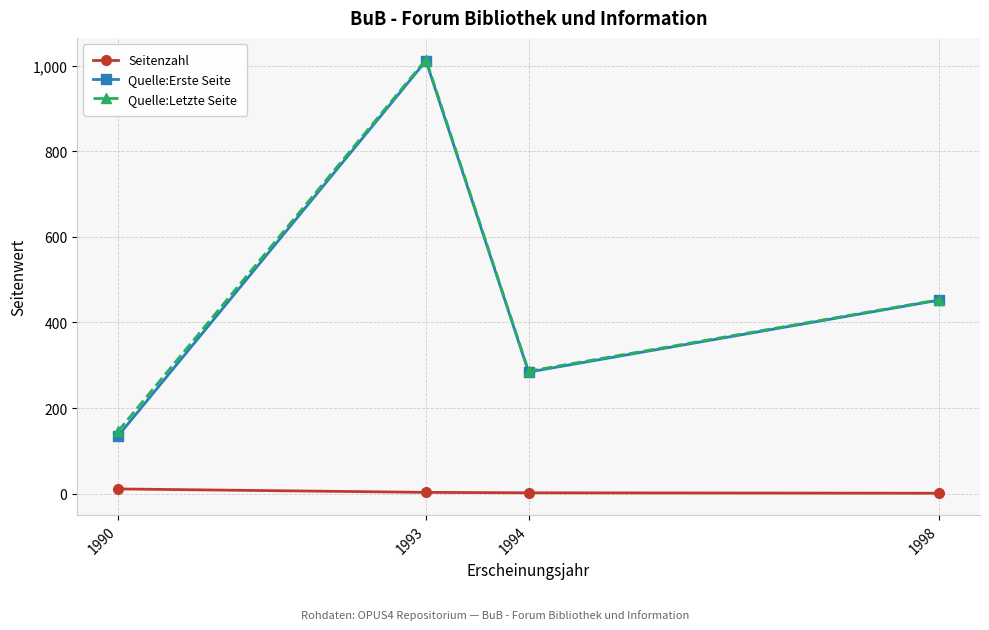

The value of Quelle:Letzte Seite at 1994 is 499. True or false?

False